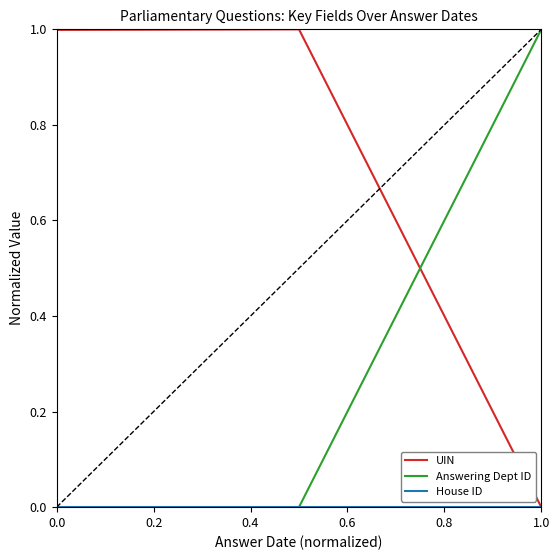

What is the highest value of the Answering Dept ID series?

1.0